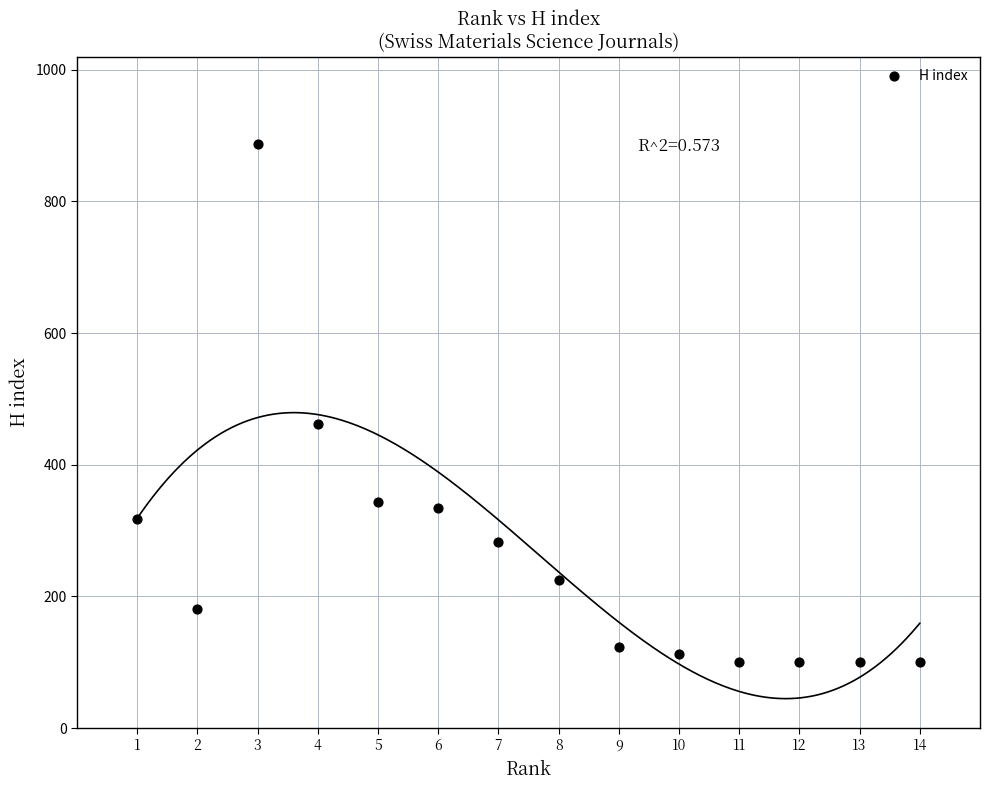

What is the range of Y values (max minus min)?

787